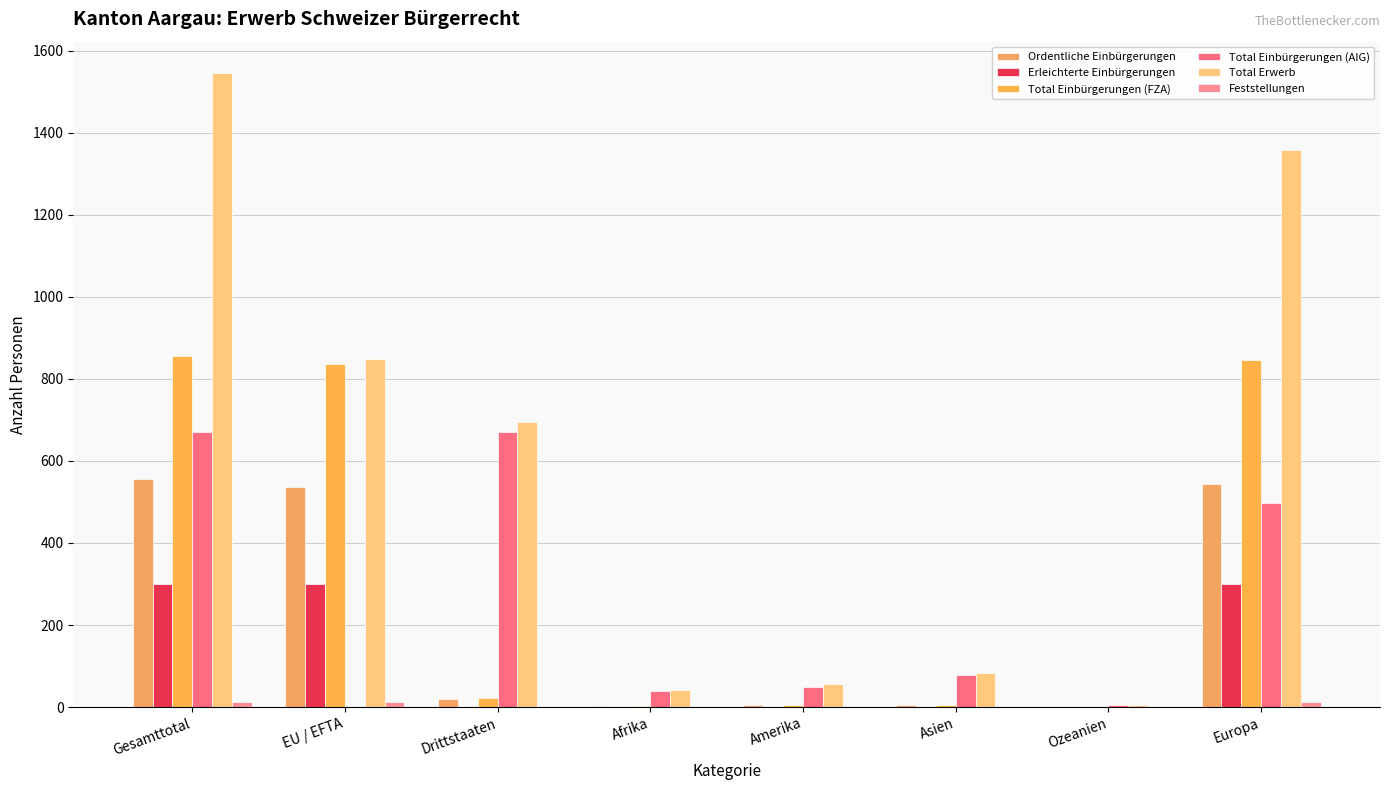

What is the greatest value displayed?

1545